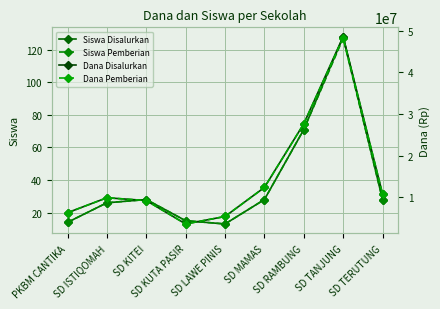

How many series are shown in this chart?

4